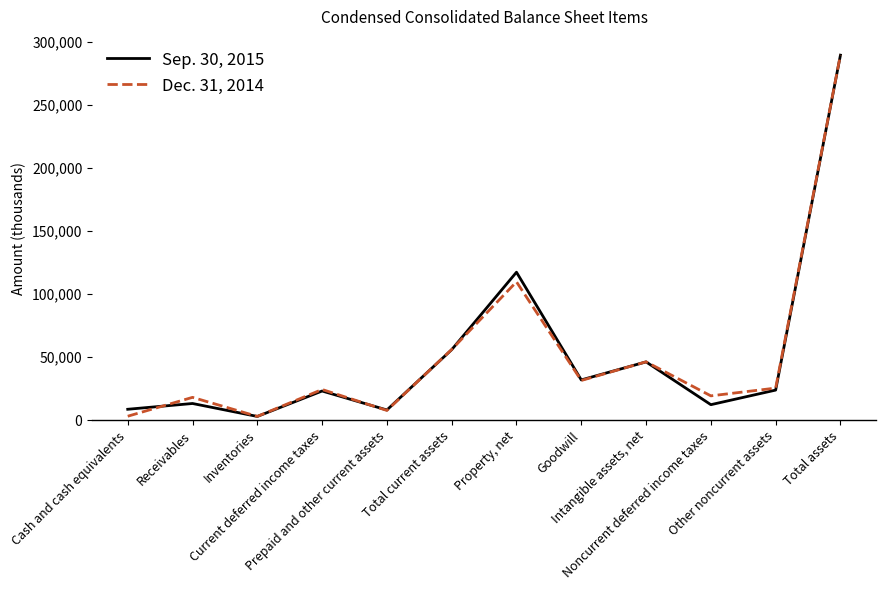

What is the difference between the Sep. 30, 2015 values at Goodwill and Total current assets?

24005